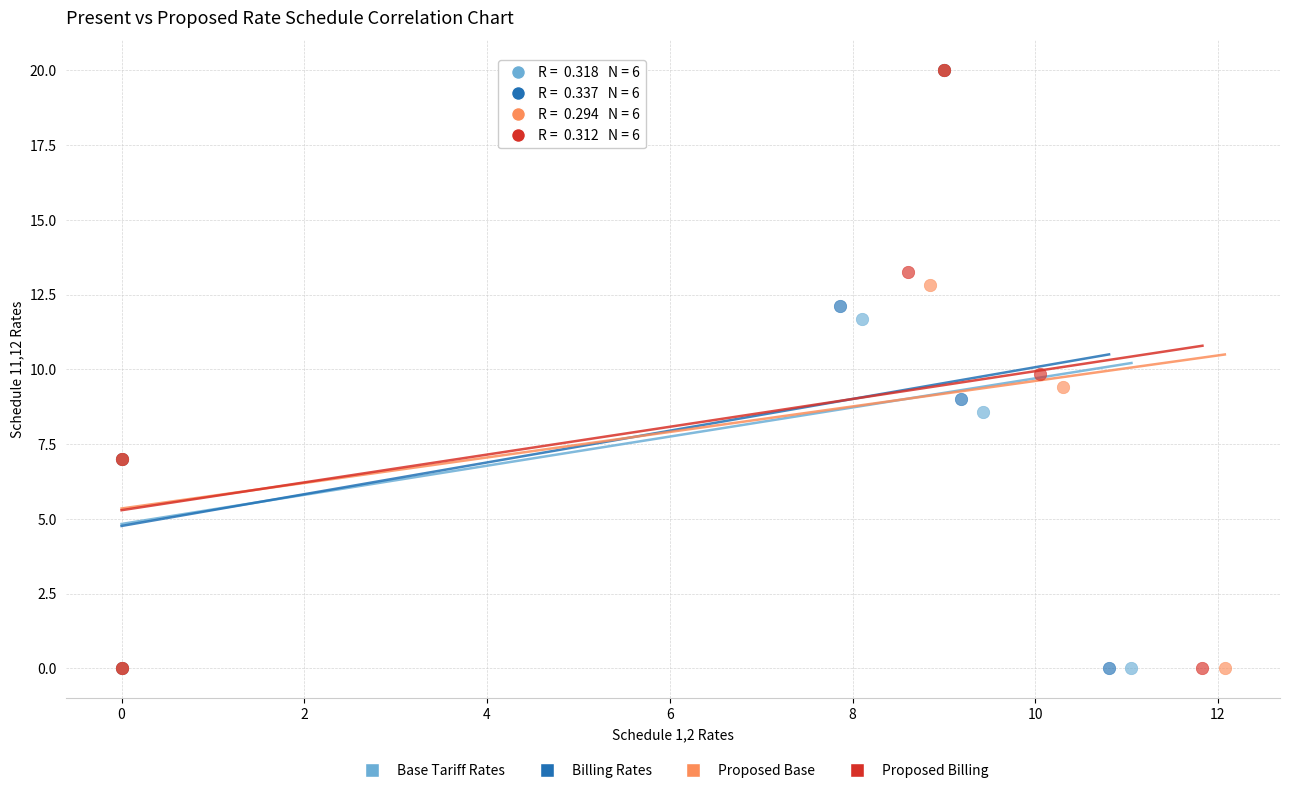

What are all the series names shown in the legend?

Base Tariff Rates, Billing Rates, Proposed Base, Proposed Billing